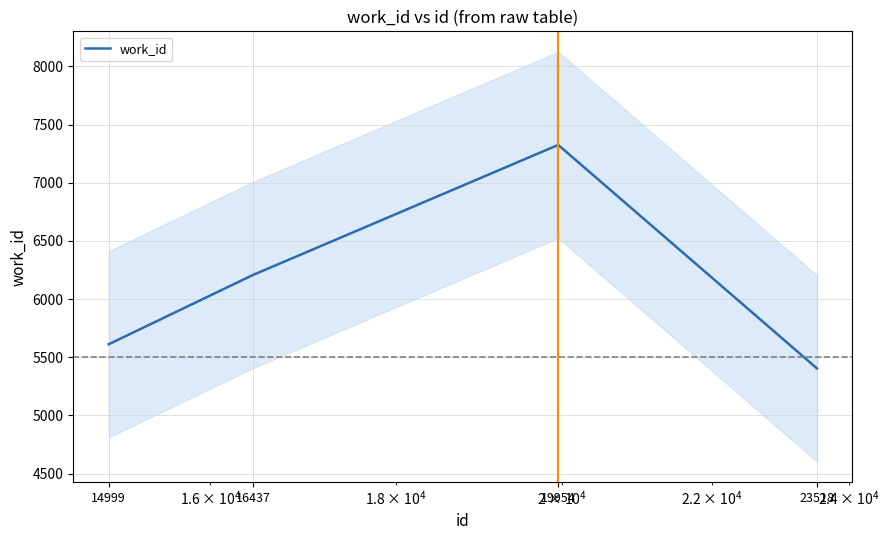

Which has a higher value, 16437 or 19954?

19954